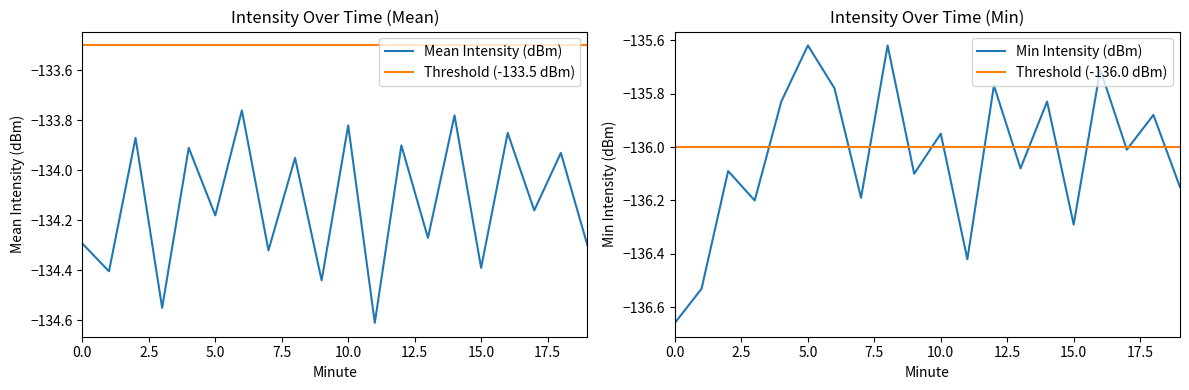

At 17, list the series in order from smallest to largest.

Min Intensity (dBm), Threshold (-136.0 dBm), Mean Intensity (dBm), Threshold (-133.5 dBm)